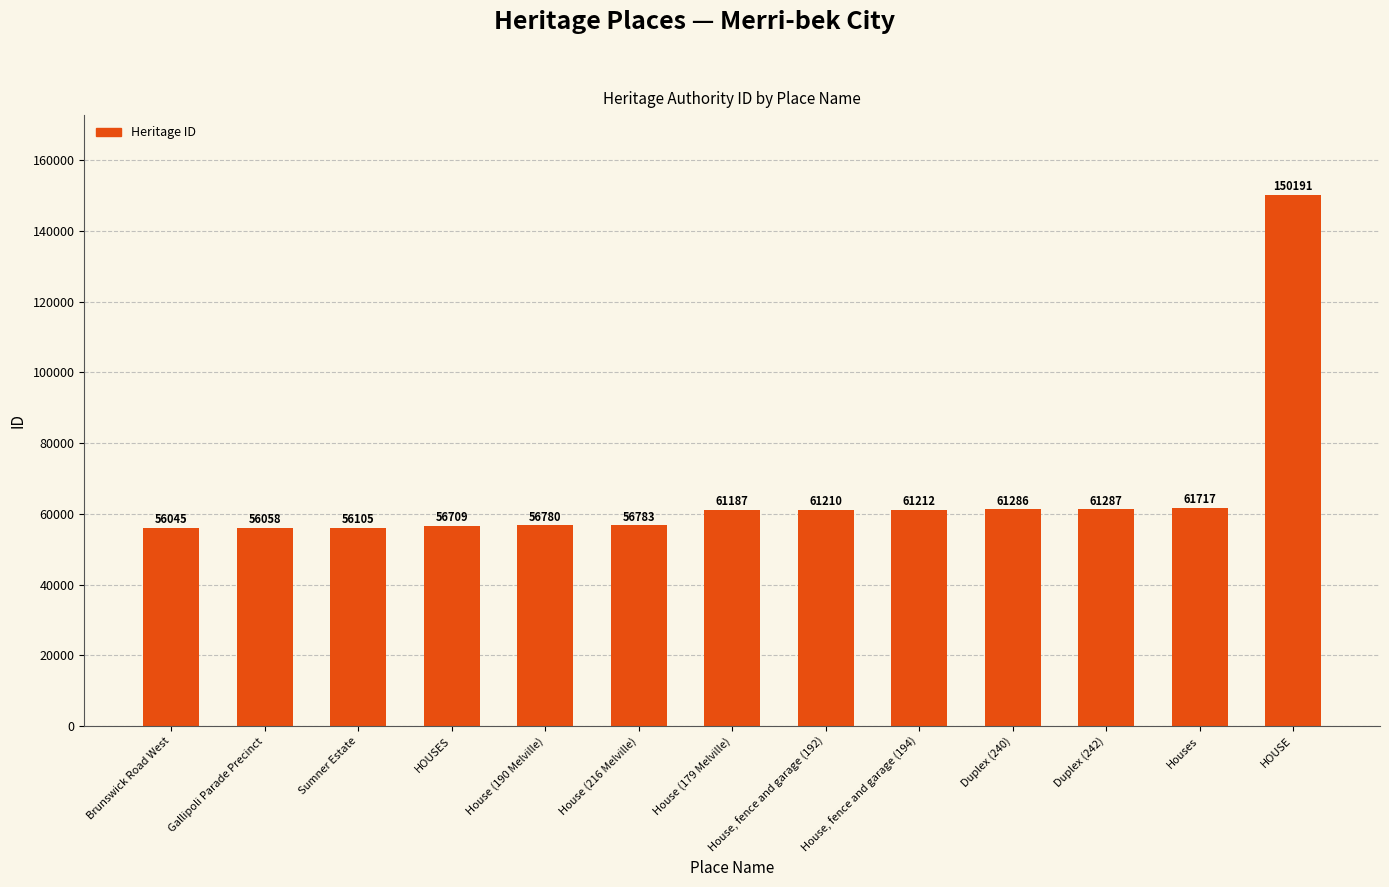

What is the value of the 7th bar from the left?

61187